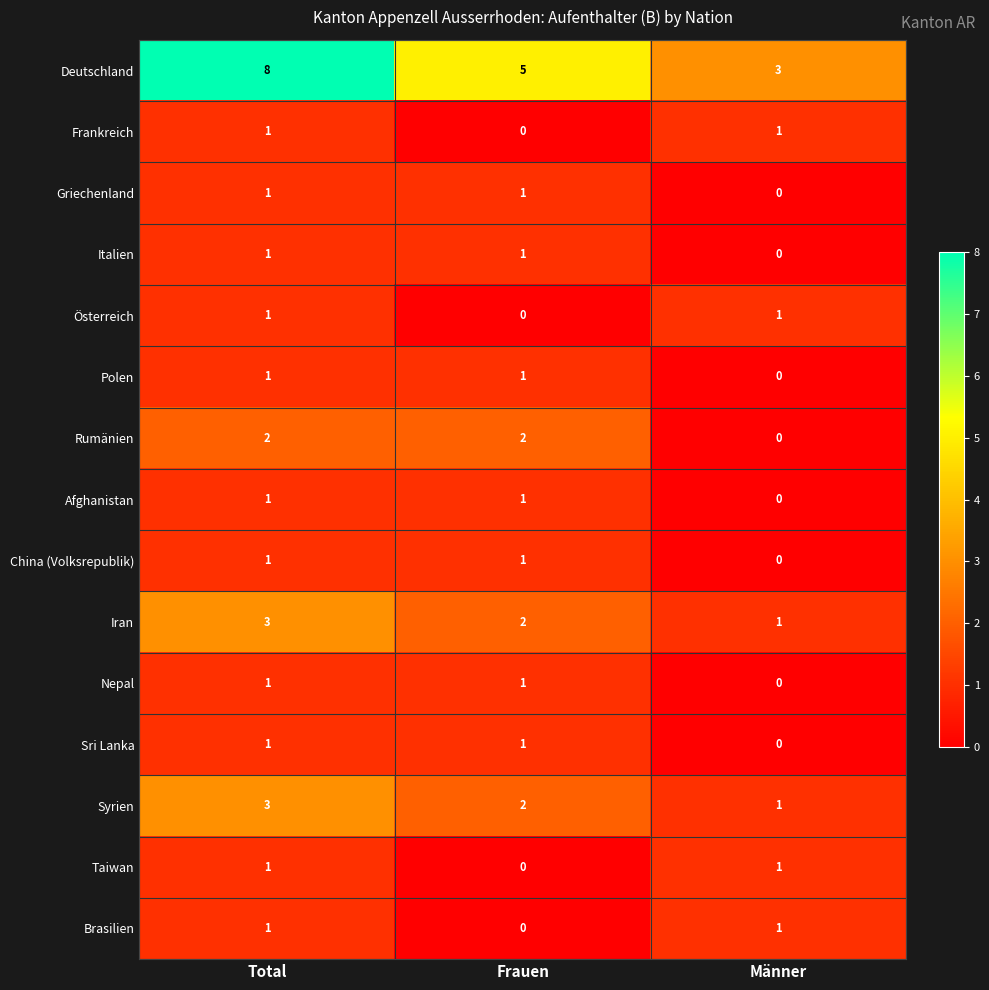

Which category has the lowest value in the Nepal series?

Männer